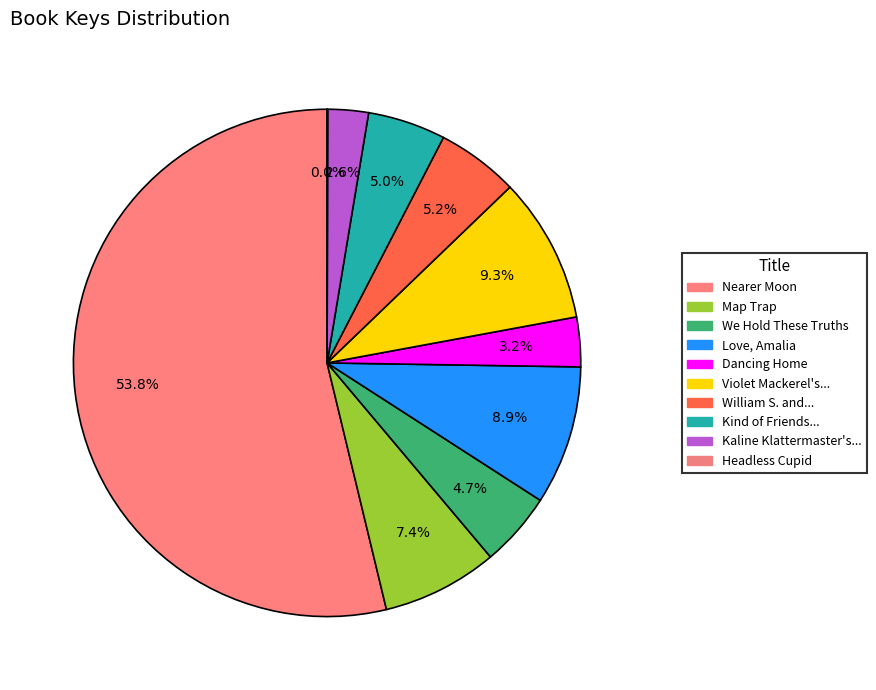

How many segments does this pie chart have?

10